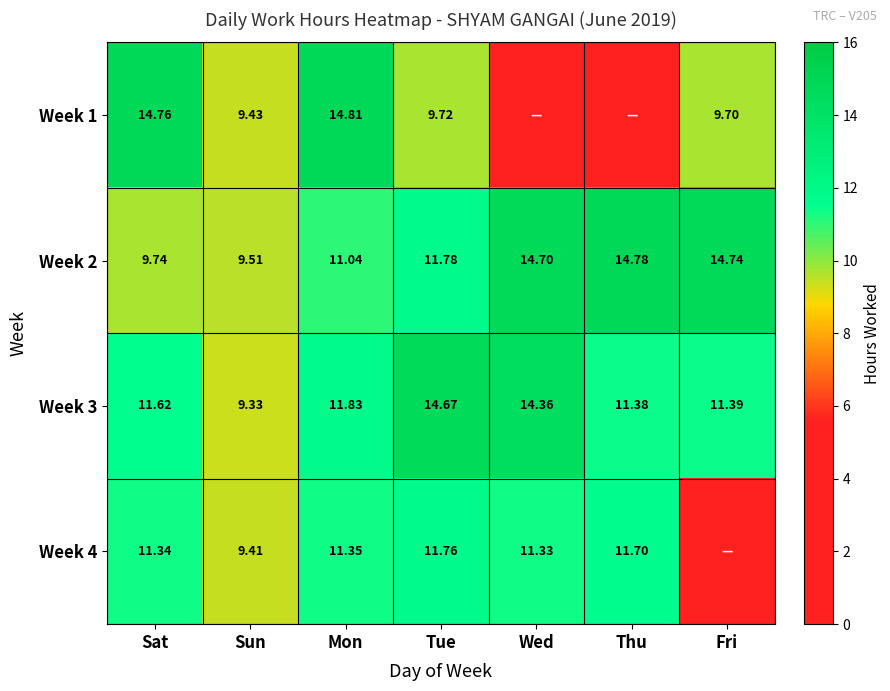

List the labels in order of Week 3 value, smallest first.

Sun, Thu, Fri, Sat, Mon, Wed, Tue